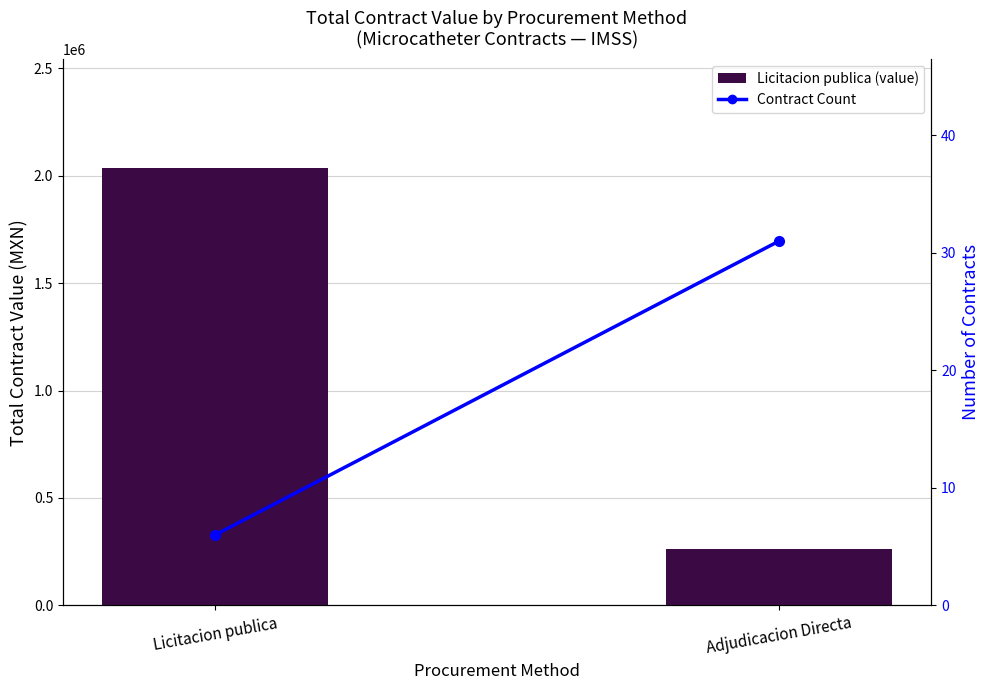

Is the value of Contract Count at Licitacion publica greater than the value of Total Value (MXN) at Licitacion publica?

No